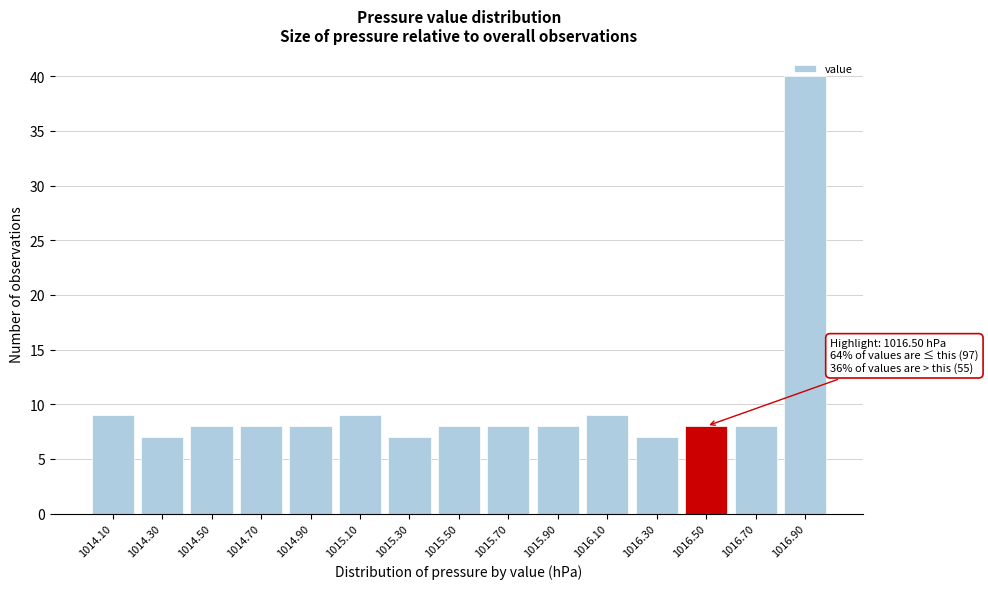

What is the greatest value displayed?

40